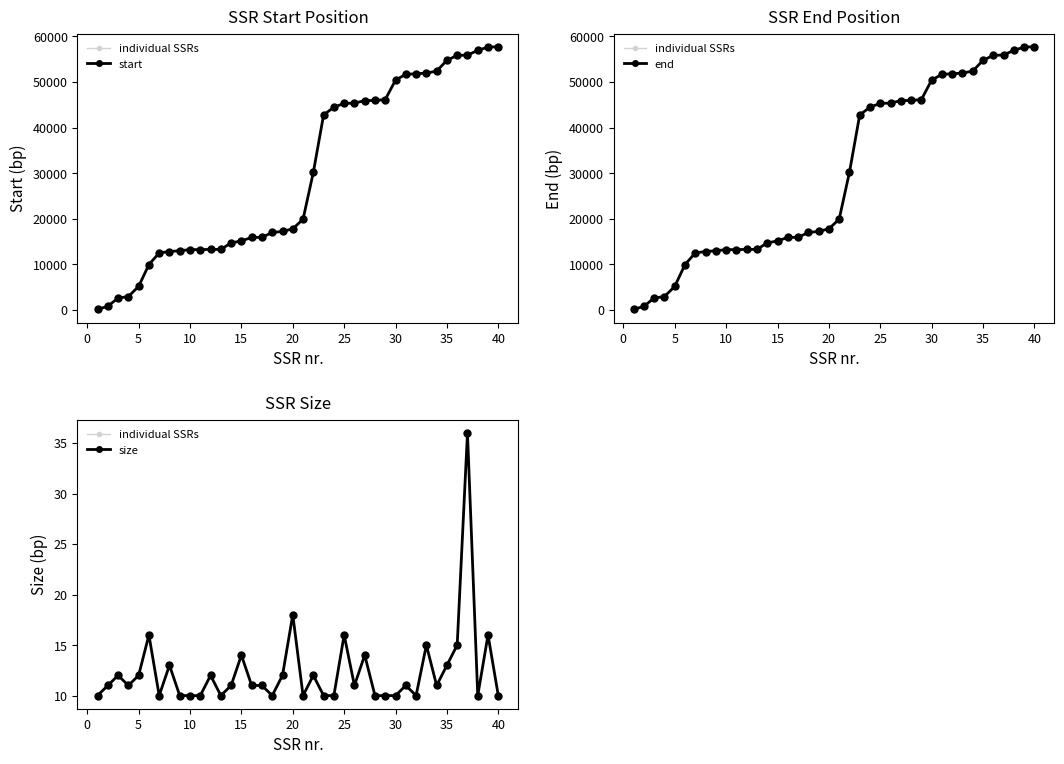

The size series shows 16 at 10. True or false?

False